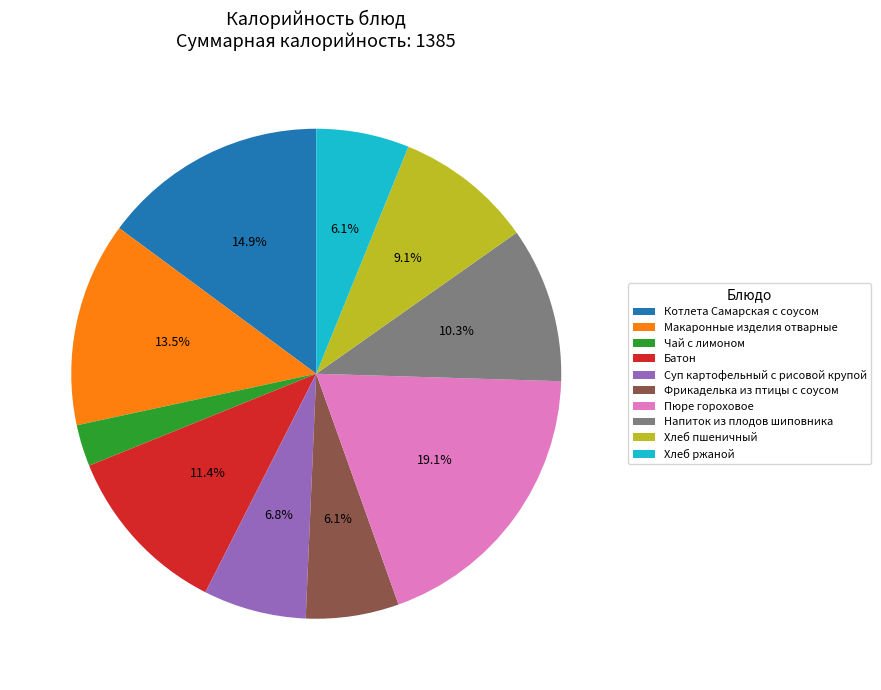

What is the smallest slice in the pie chart?

Чай с лимоном